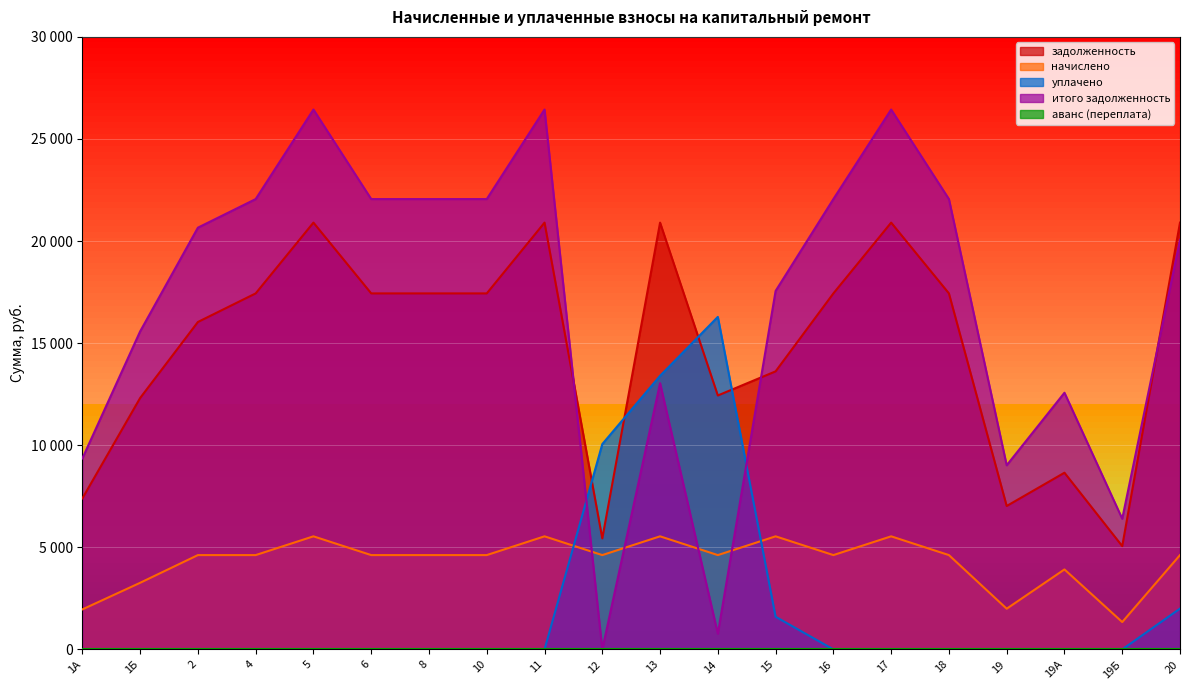

What is the difference between the итого задолженность values at 20 and 11?

6385.4